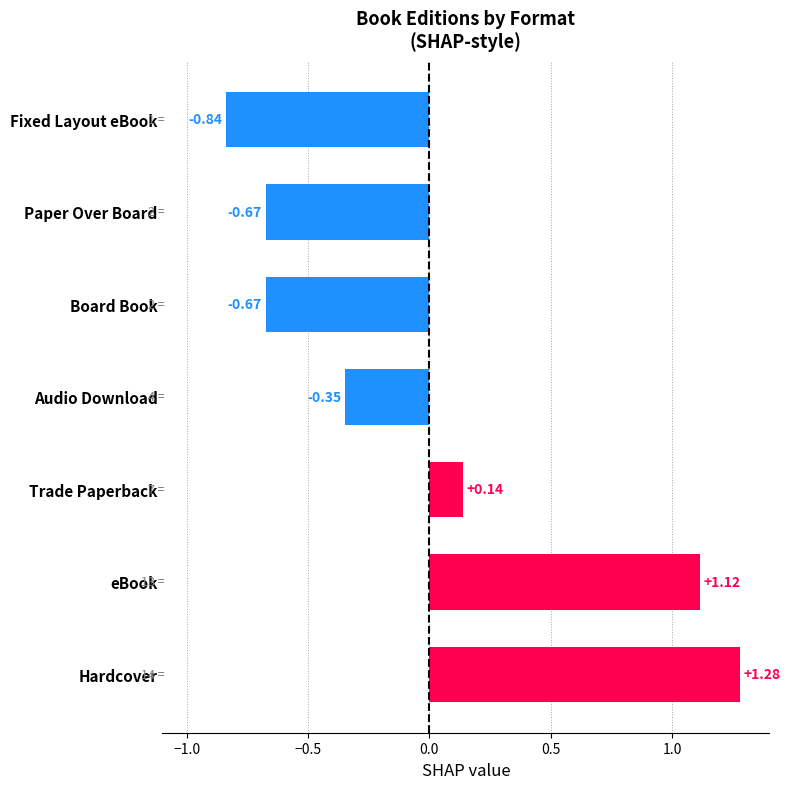

Which label corresponds to the smallest value in the chart?

Fixed Layout eBook